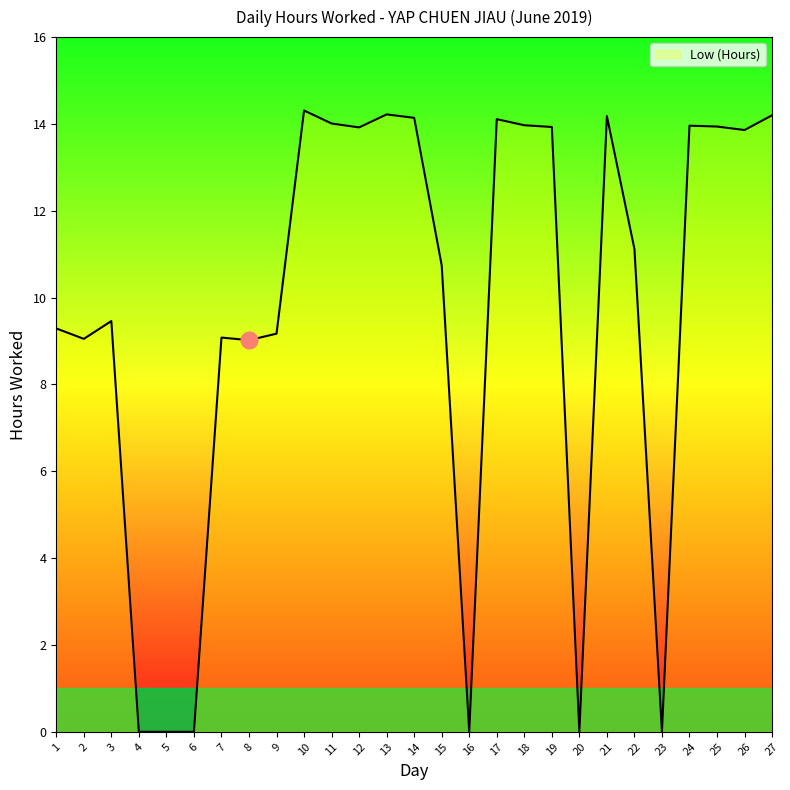

What is the change in value from 23 to 25?

+13.9